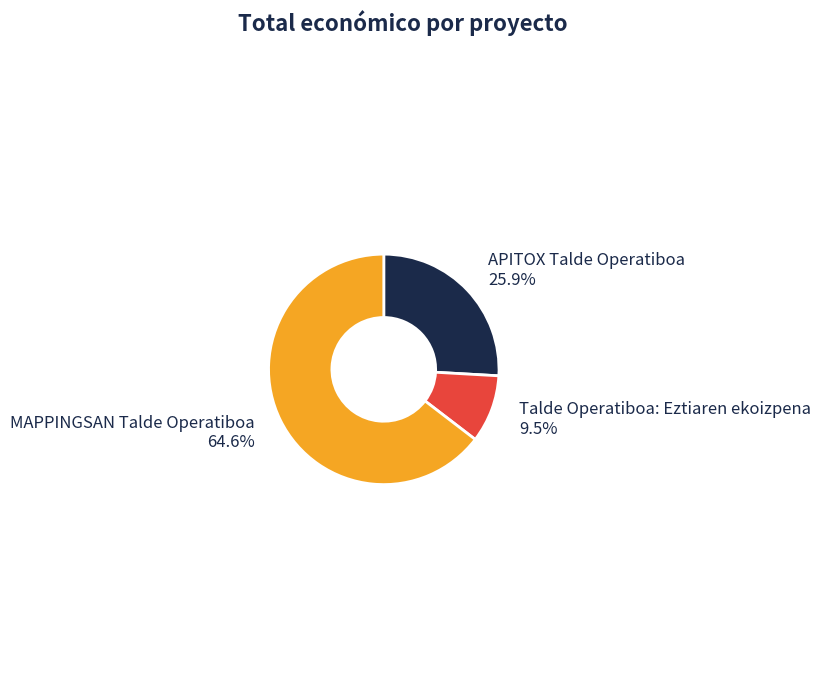

To the nearest percent, what is the difference between the largest and smallest slice percentages?

55%